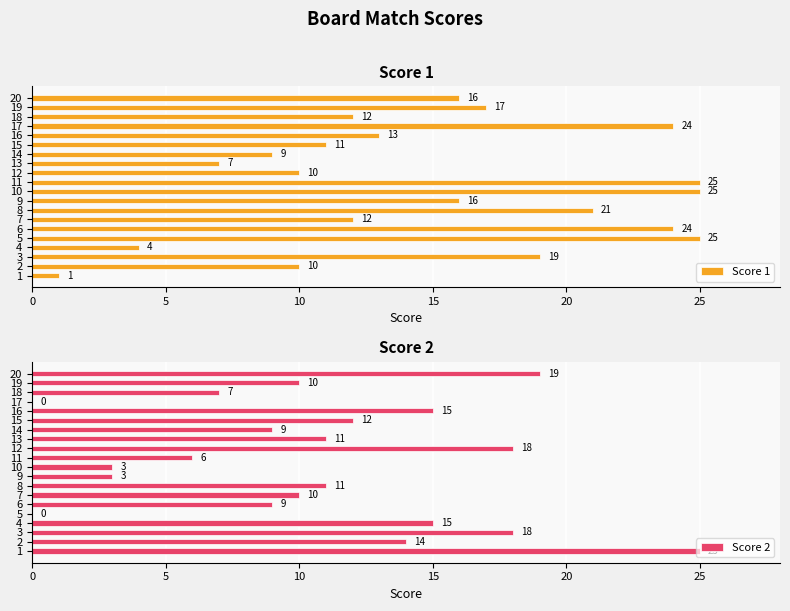

What is the sum of all Score 2 values?

215